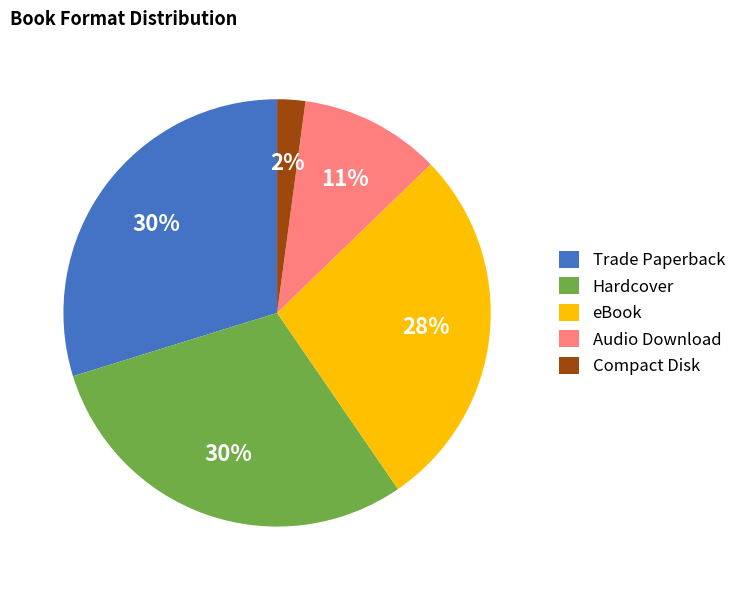

What percentage is the Trade Paperback slice, to the nearest percent?

30%